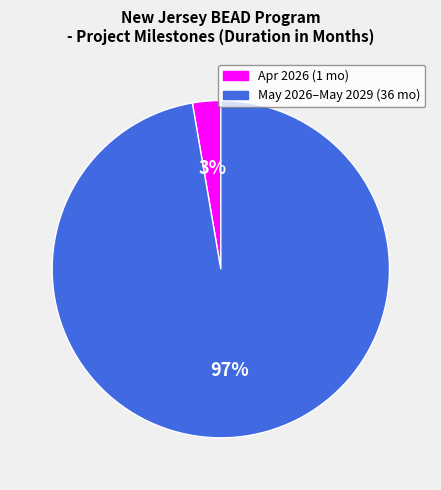

To the nearest percent, what is the average slice percentage?

50%